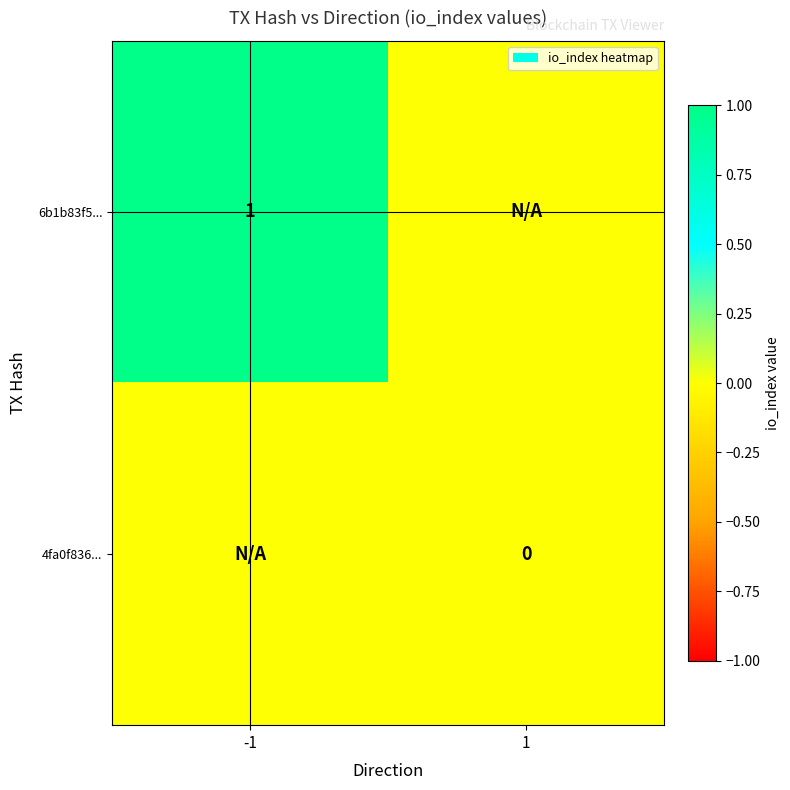

The value of 6b1b83f5... at -1 is 1. True or false?

True